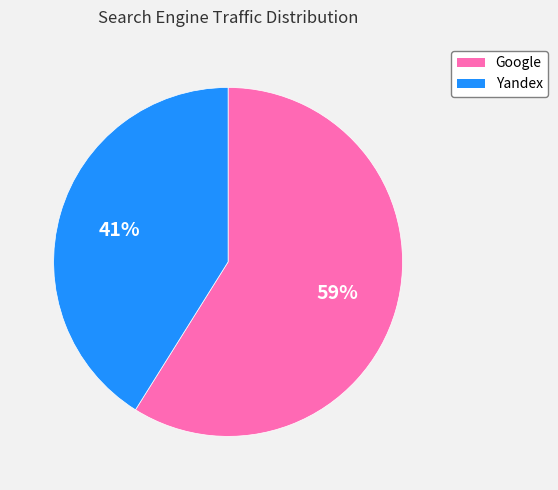

Is there any slice that represents more than half of the pie?

Yes